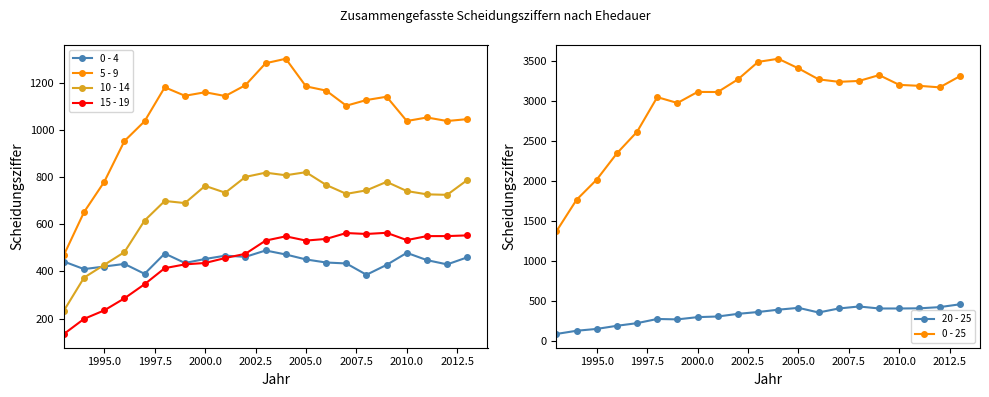

True or false: 0 - 25 has a value of 3315 at 1995.0.

False